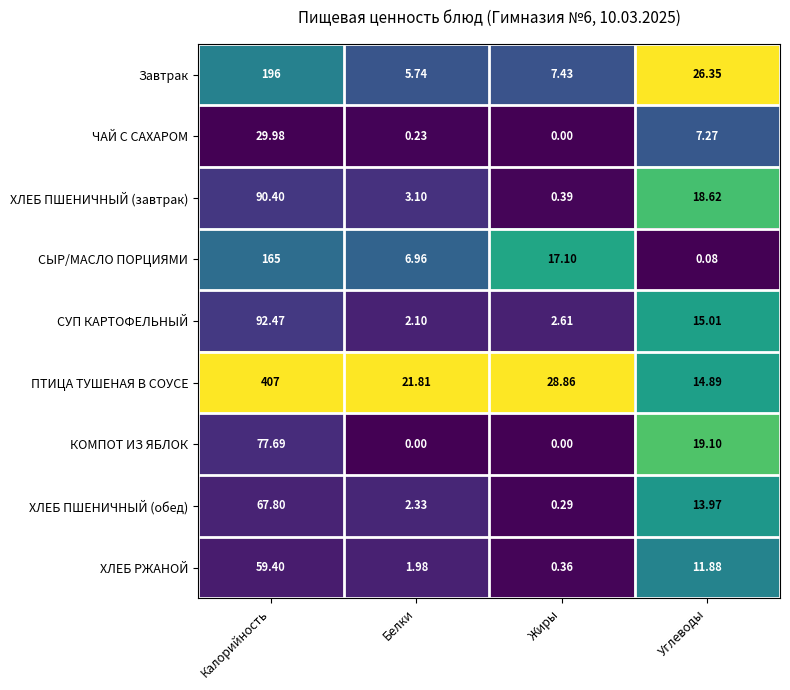

Which series changed the most between Белки and Углеводы?

Завтрак